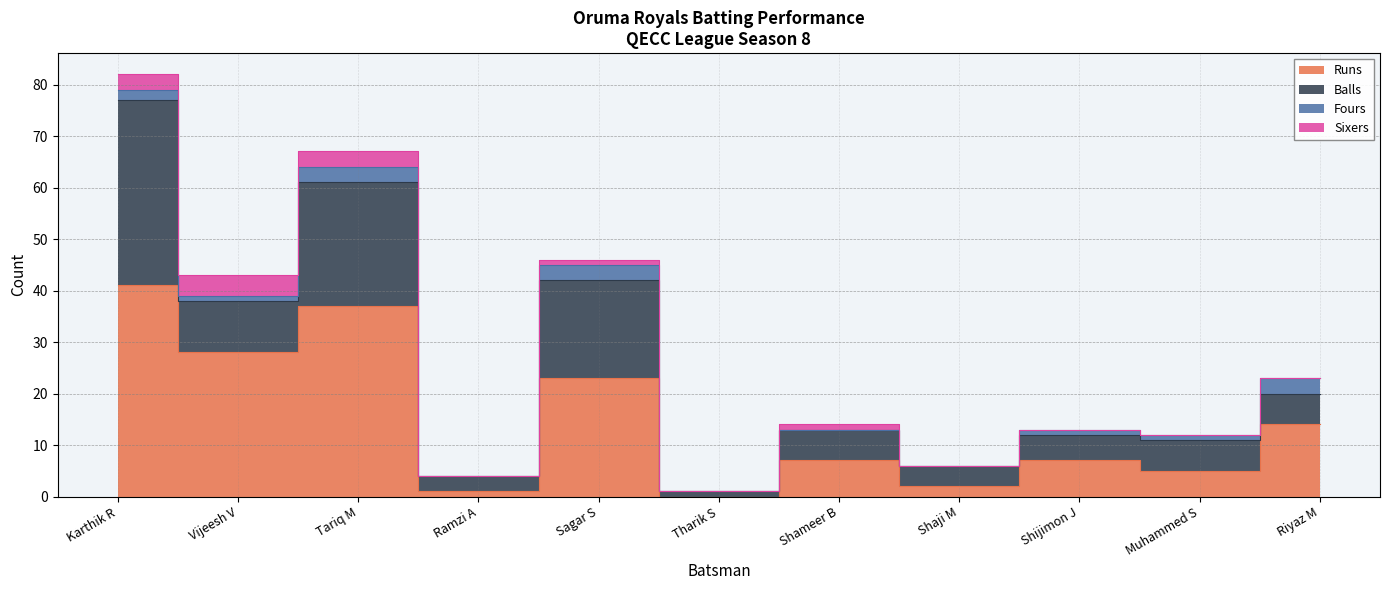

At which label does Runs reach its minimum?

Tharik S